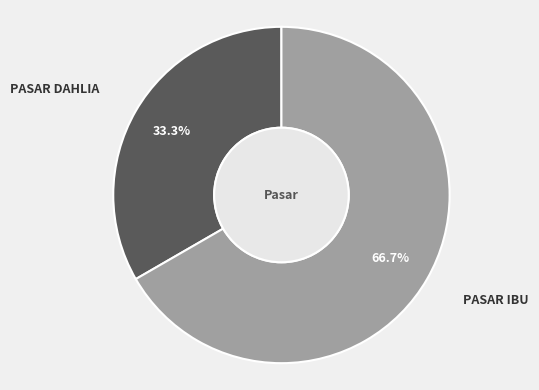

Combined, do PASAR IBU and PASAR DAHLIA account for over 50%?

Yes